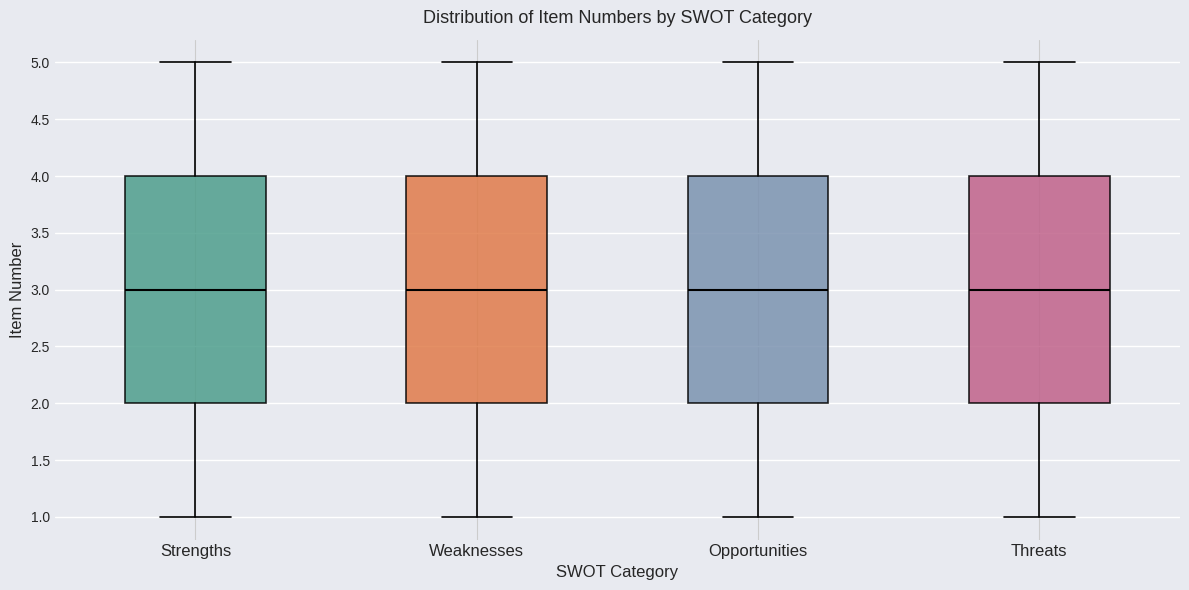

Reading left to right, read every box against the y-axis: the position of its median line, the range the box covers, and the ends of its whiskers. The values are not printed on the chart, so give them approximately, as read against the axis.

Strengths: median 3, box 2 to 4, whiskers 1 to 5
Weaknesses: median 3, box 2 to 4, whiskers 1 to 5
Opportunities: median 3, box 2 to 4, whiskers 1 to 5
Threats: median 3, box 2 to 4, whiskers 1 to 5